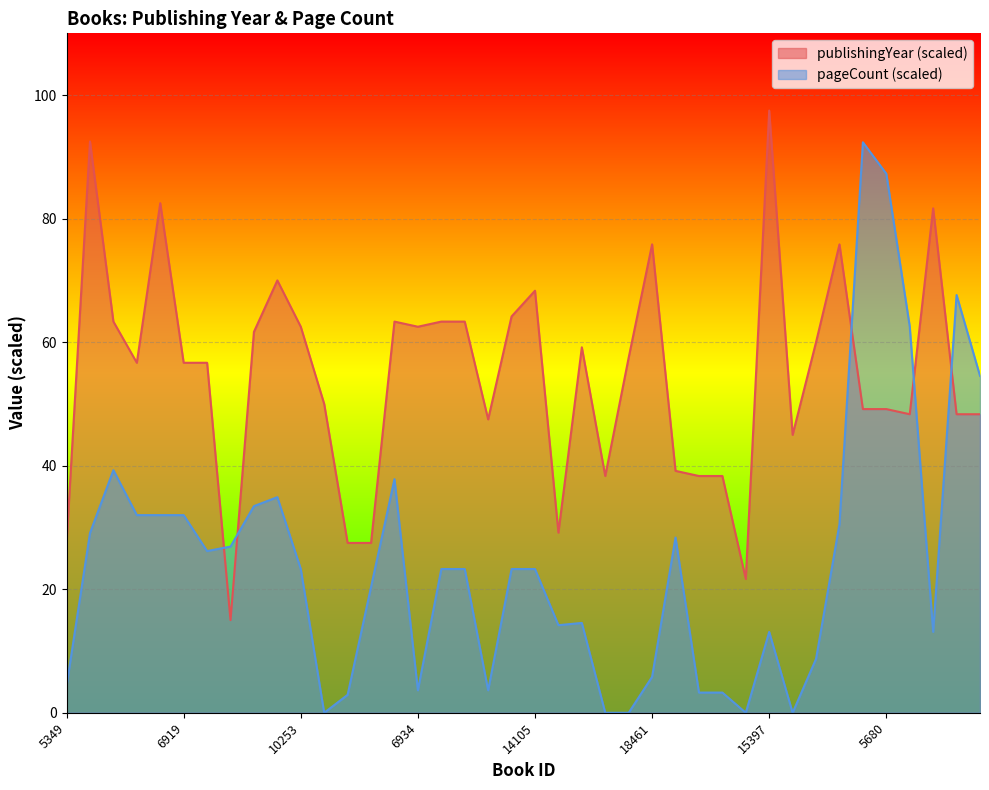

Which label corresponds to the smallest value in the chart?

11535